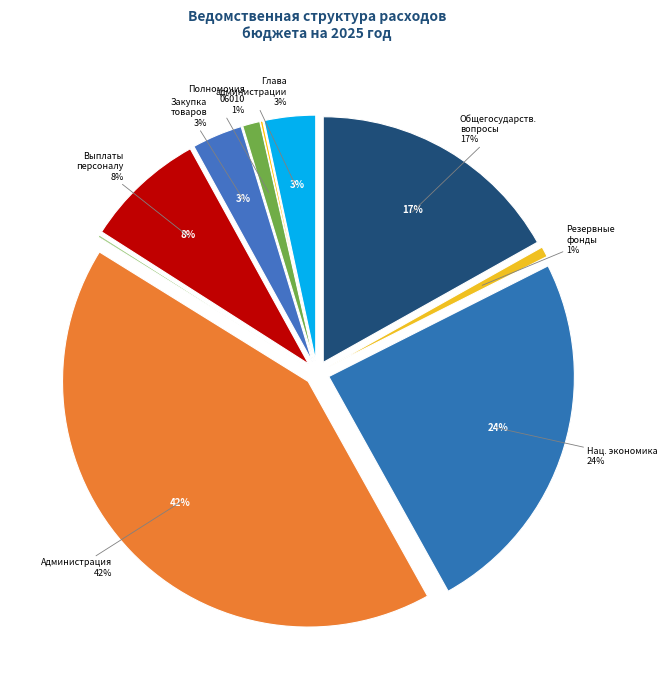

Count the number of slices in the pie.

11